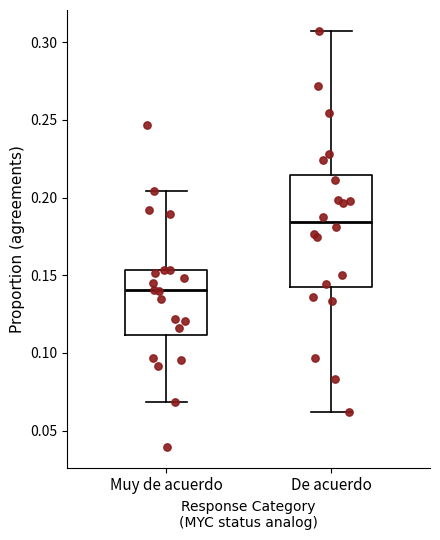

Reading left to right, read every box against the y-axis: the position of its median line, the range the box covers, and the ends of its whiskers. The values are not printed on the chart, so give them approximately, as read against the axis.

Muy de acuerdo: median 0.140, box 0.110 to 0.155, whiskers 0.070 to 0.205
De acuerdo: median 0.185, box 0.140 to 0.215, whiskers 0.060 to 0.305